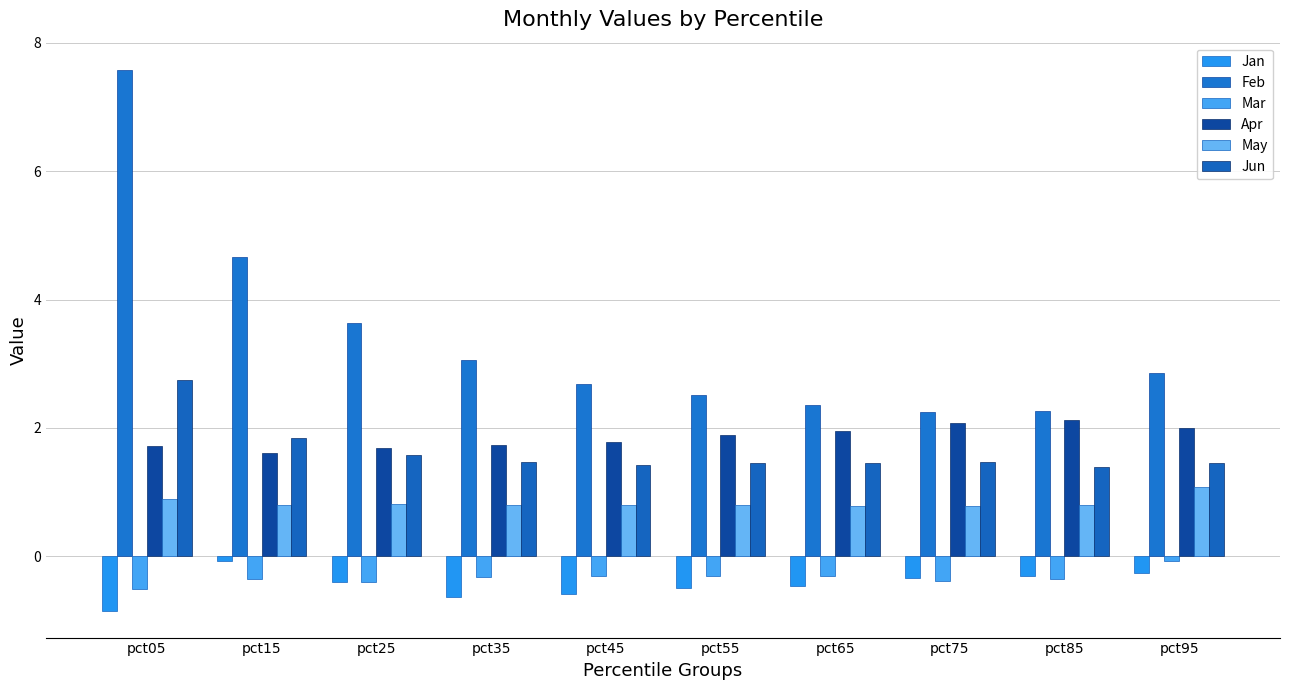

List the labels in order of May value, smallest first.

pct65, pct75, pct45, pct35, pct55, pct15, pct85, pct25, pct05, pct95